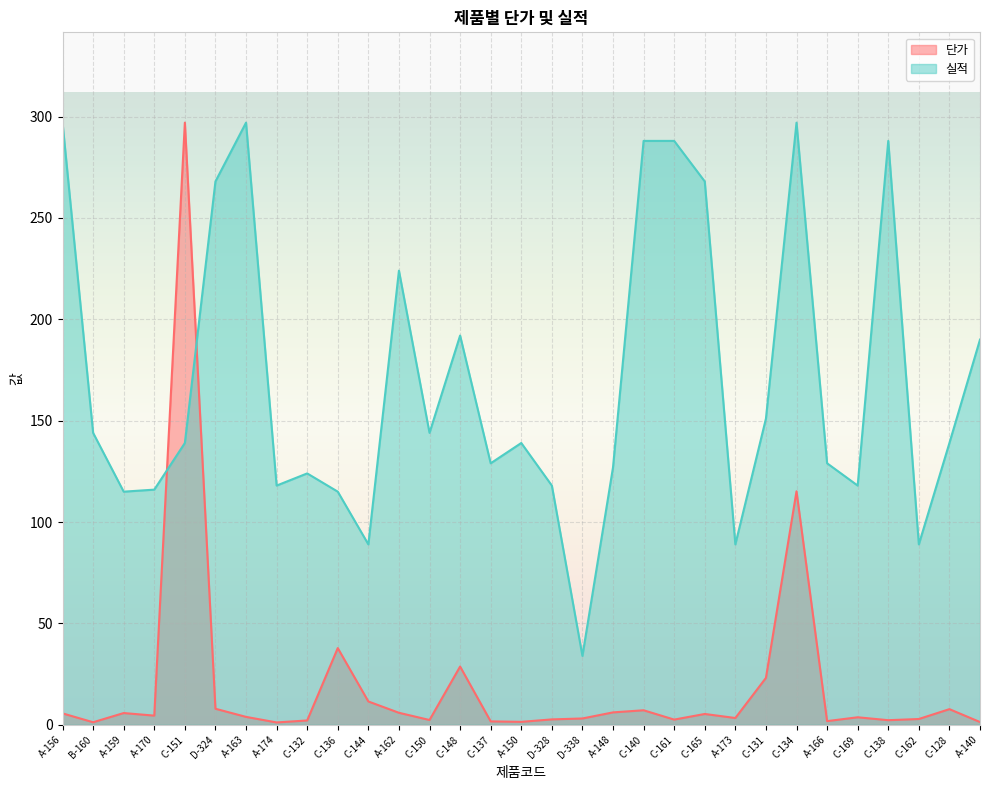

Which series has the largest range (max minus min)?

단가